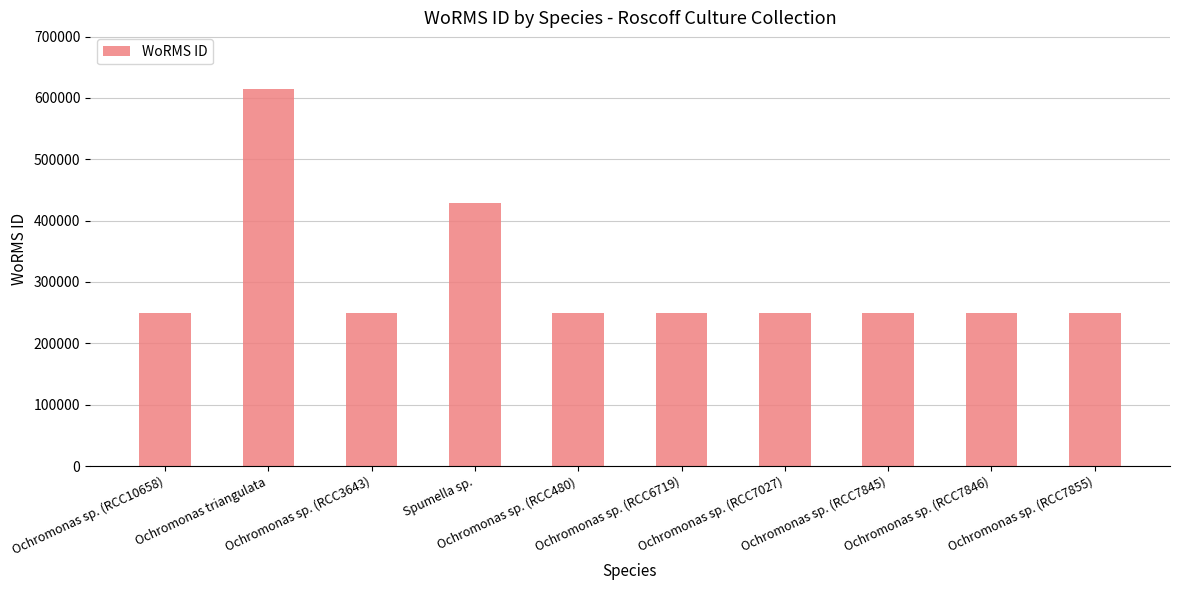

Where is the data nearest to the value 432209?

Spumella sp.